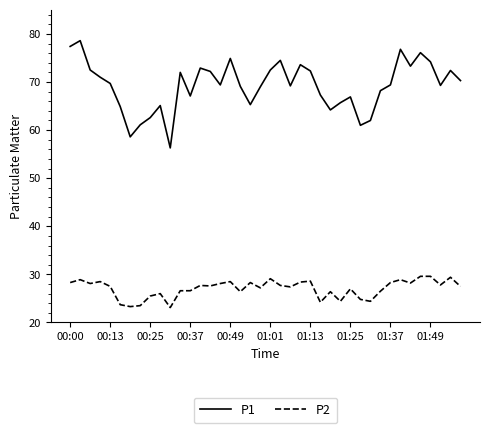

Rank the series by their average value, from lowest to highest.

P2, P1